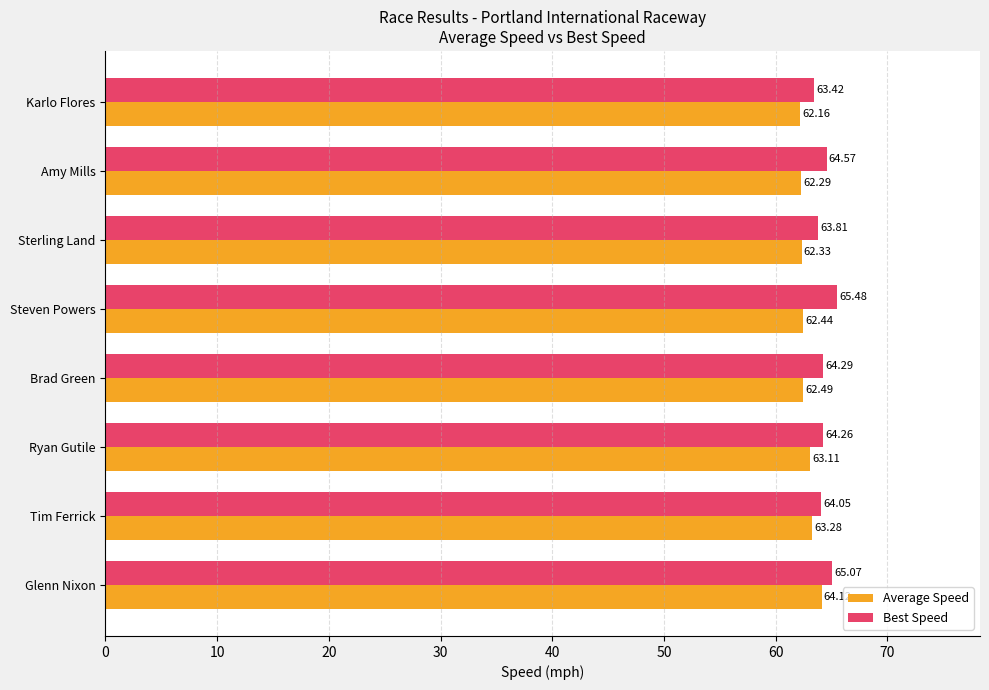

What is the maximum value for Best Speed?

65.5